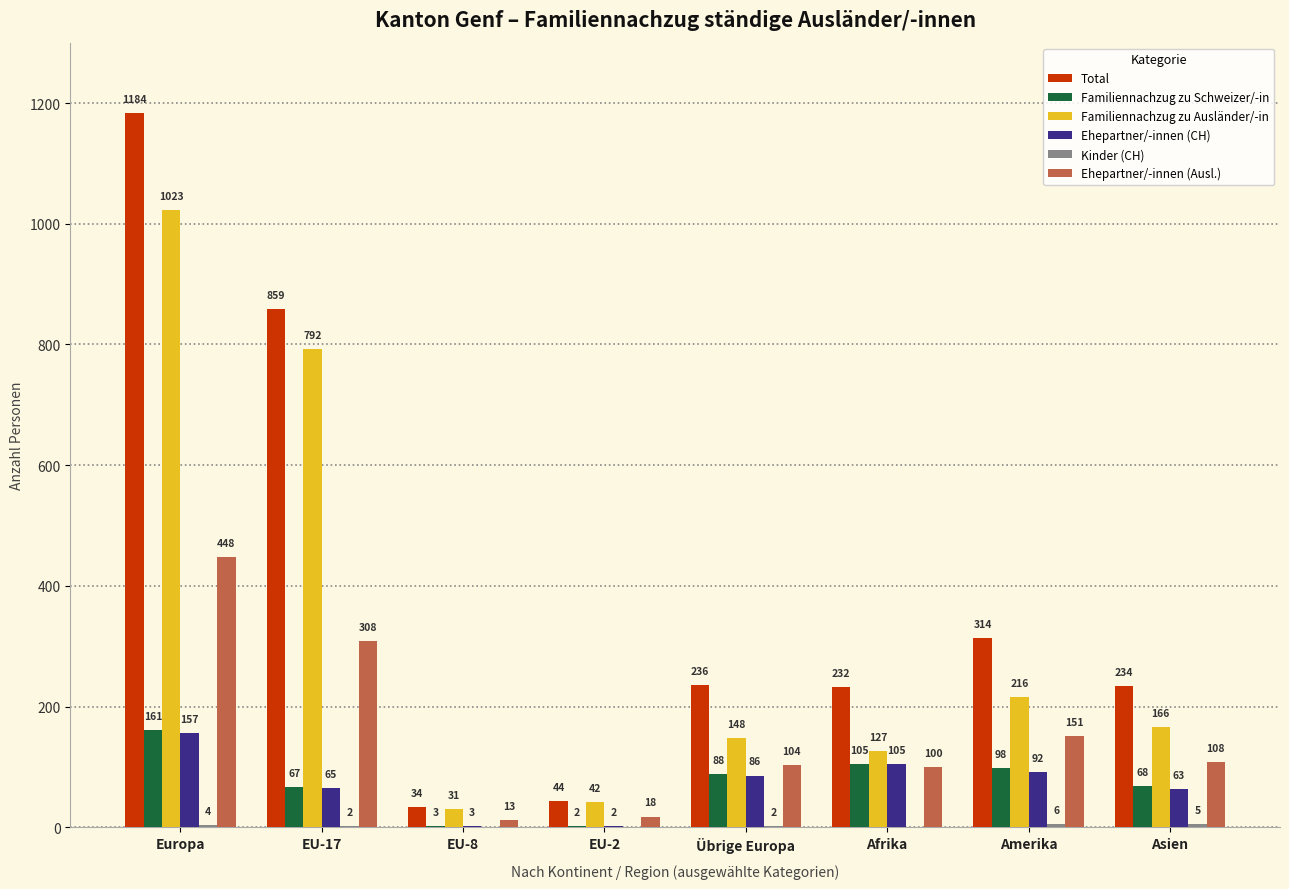

What is the sum of all Familiennachzug zu Schweizer/-in values?

592